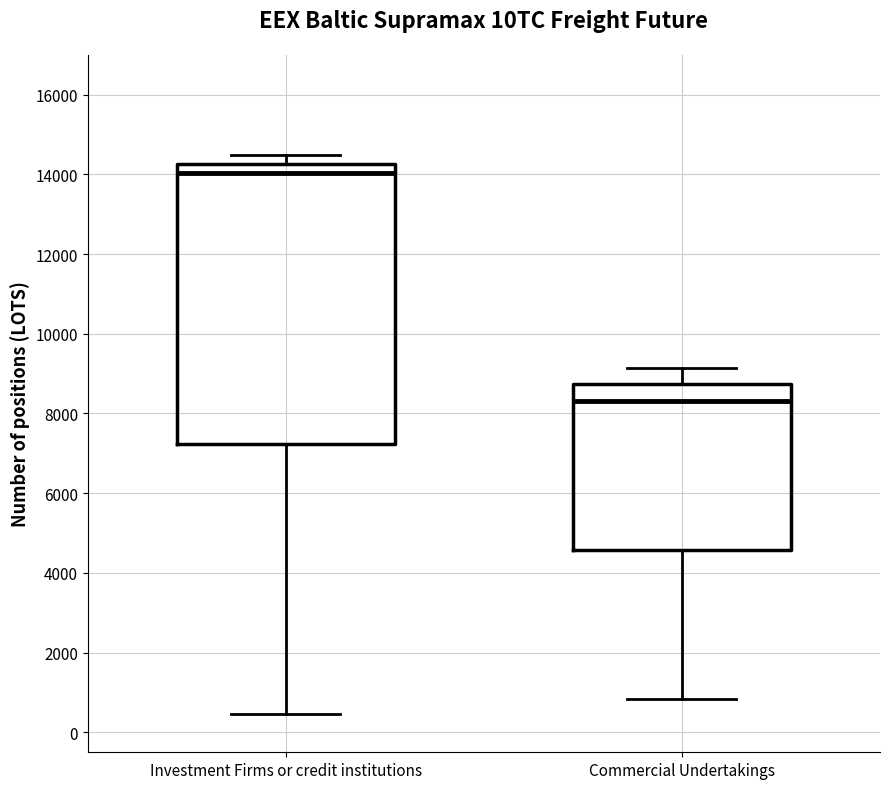

Reading left to right, read every box against the y-axis: the position of its median line, the range the box covers, and the ends of its whiskers. The values are not printed on the chart, so give them approximately, as read against the axis.

Investment Firms or credit institutions: median 14000, box 7200 to 14200, whiskers 400 to 14400
Commercial Undertakings: median 8400, box 4600 to 8800, whiskers 800 to 9200